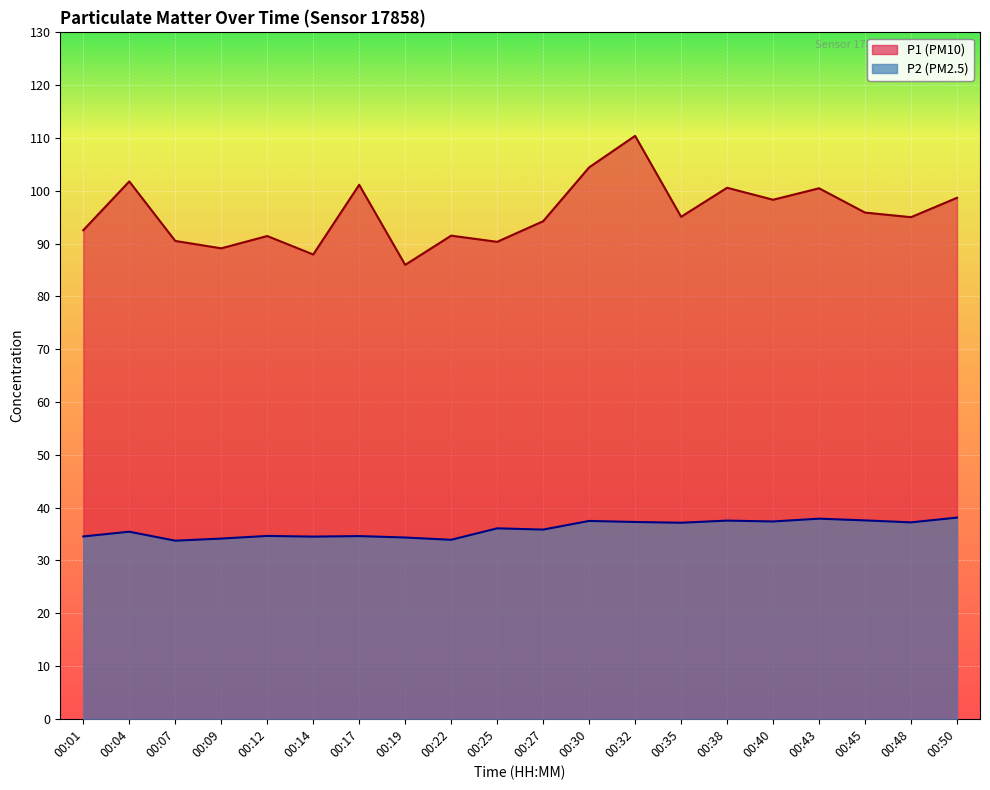

What is the maximum value shown in the chart?

110.4